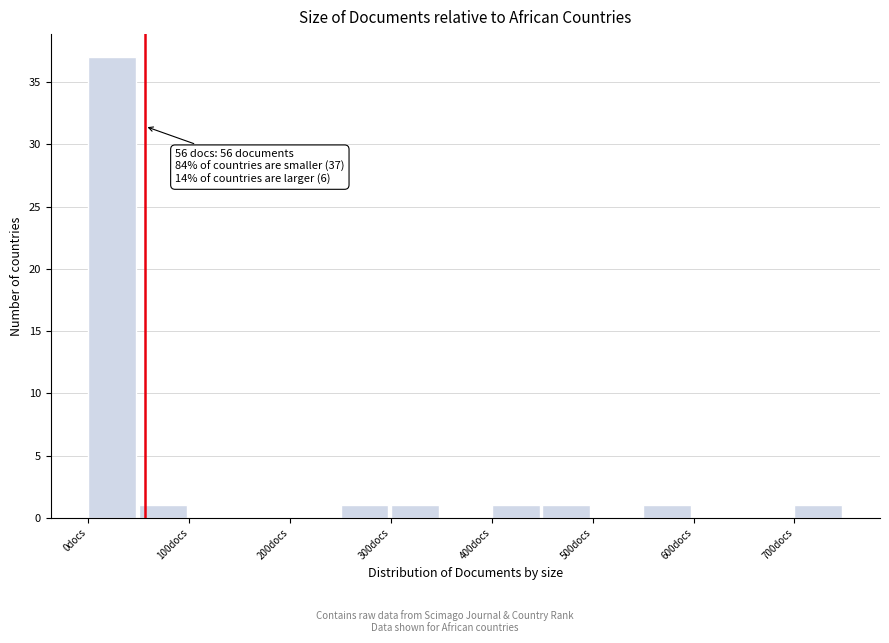

Which range on the x-axis has the tallest bar?

0 to 50